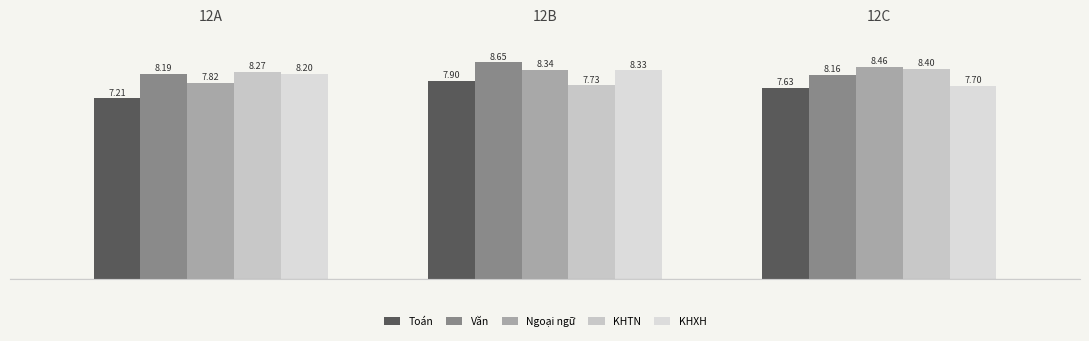

What is the sum of all Văn values?

25.0